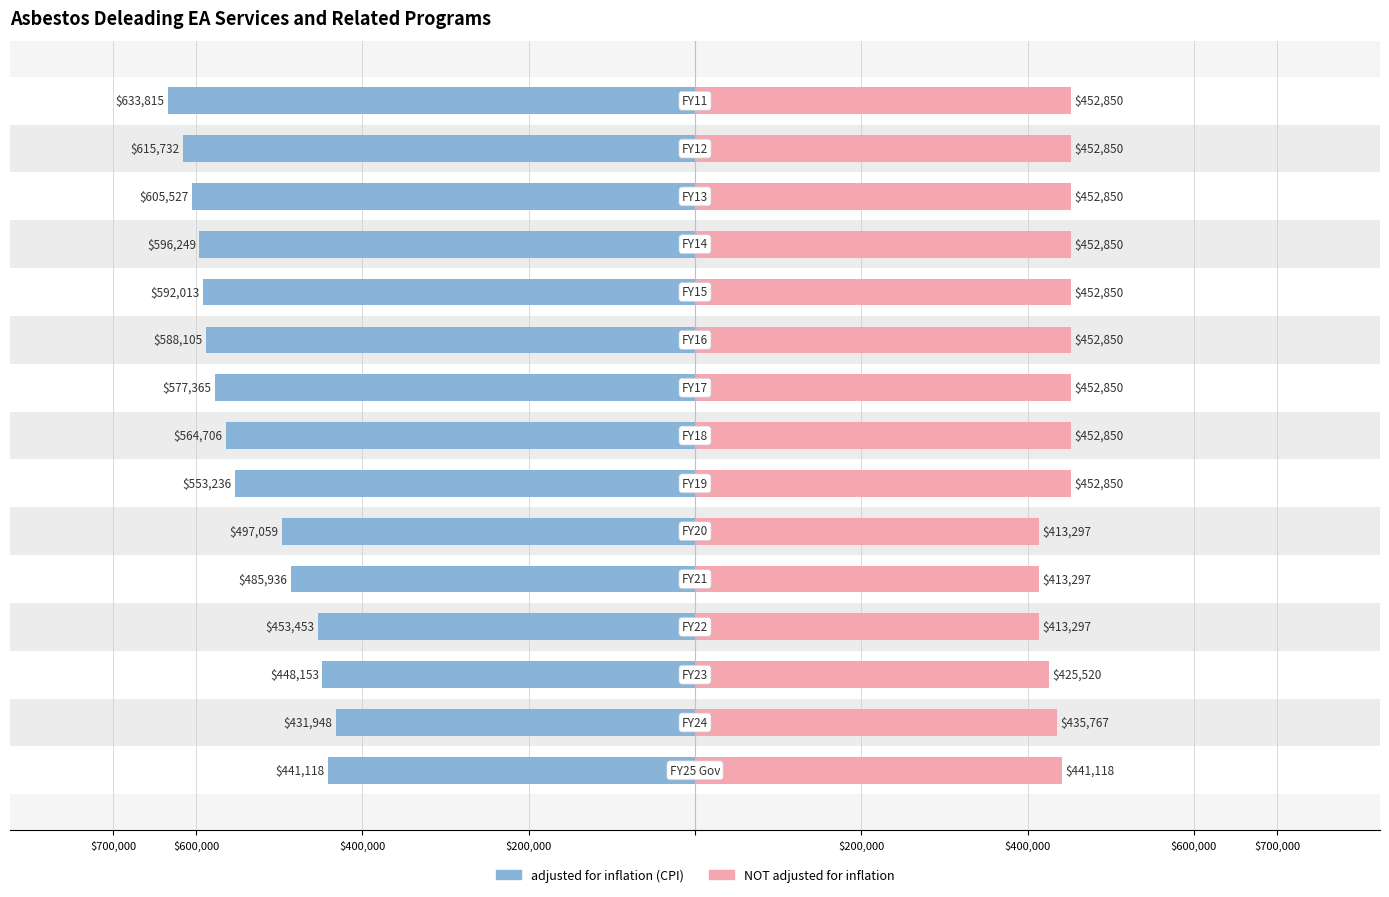

The value of adjusted for inflation (CPI) at $400,000 is -235729. True or false?

False